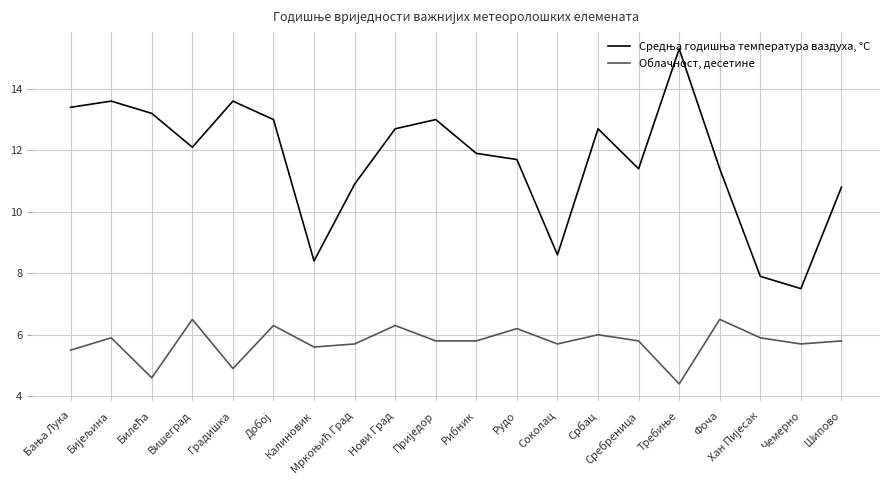

How many interior local peaks does the Облачност, десетине series have?

7